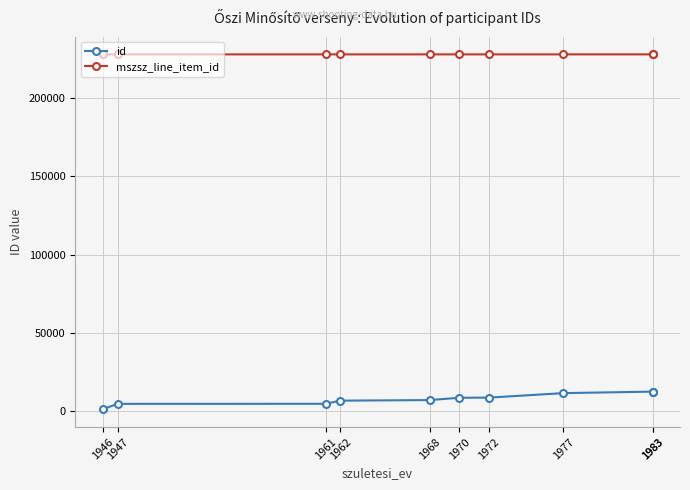

True or false: mszsz_line_item_id and id intersect in this chart.

False